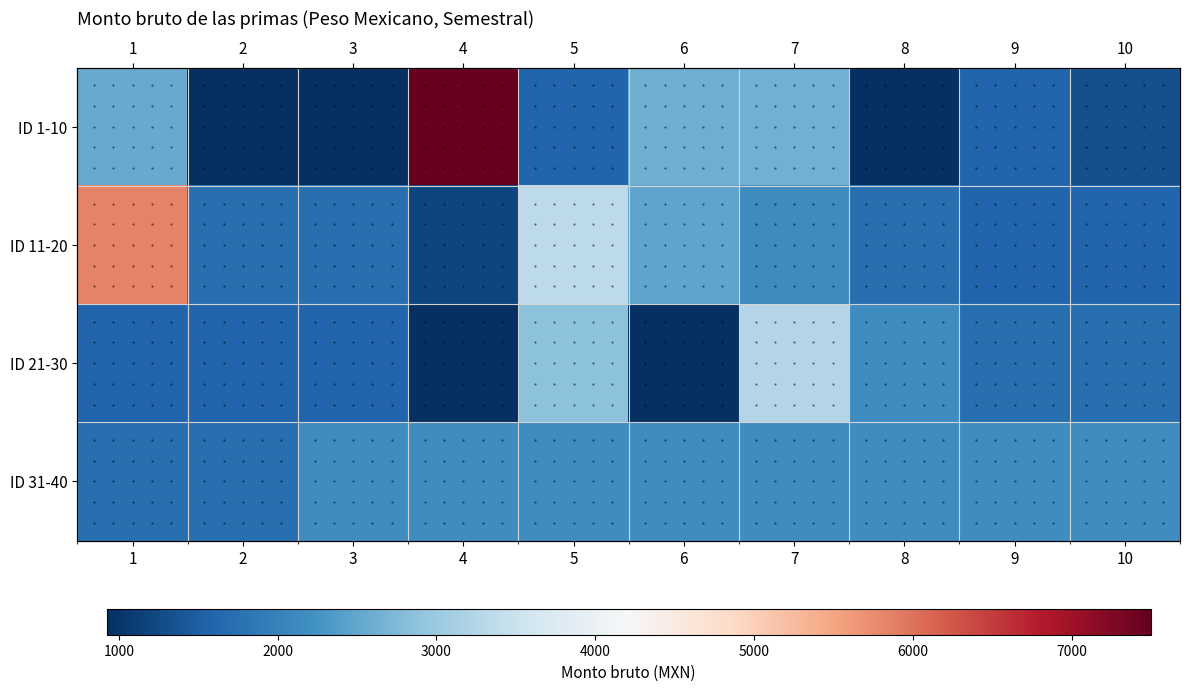

How many series are shown in this chart?

4